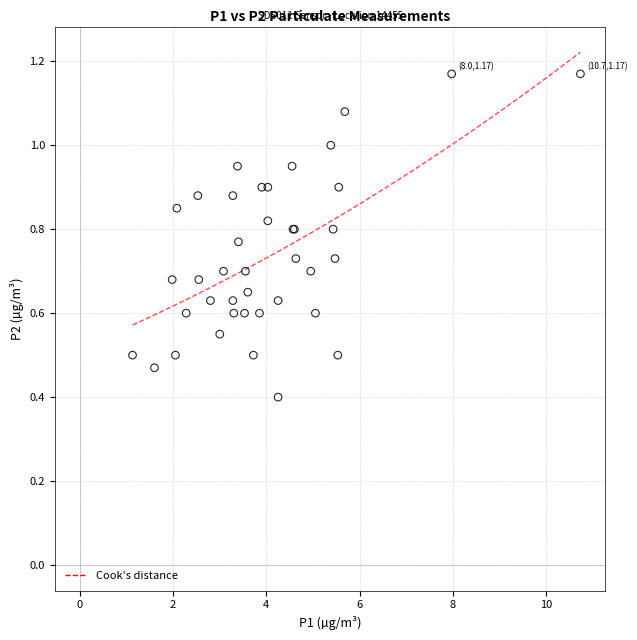

What Y value in the scatter plot is closest to 0?

0.4